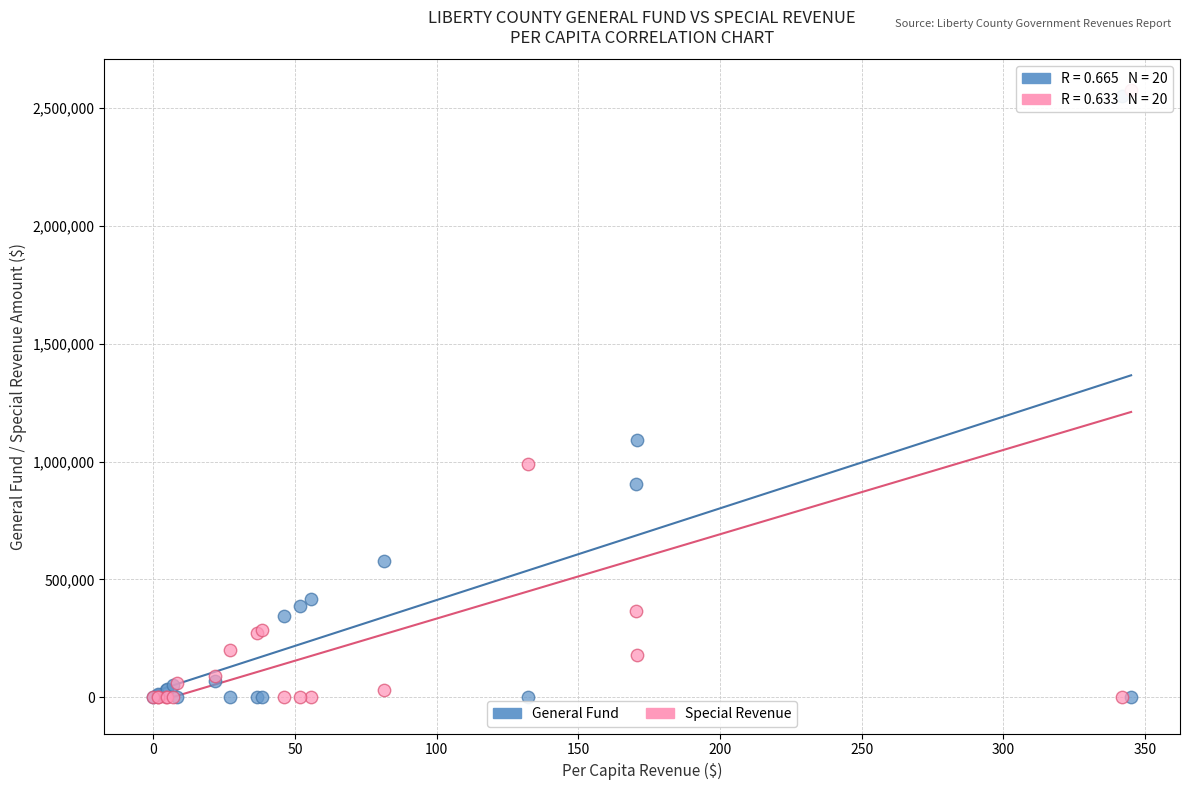

In the General Fund series, what Y value is closest to 1275650?

1093281